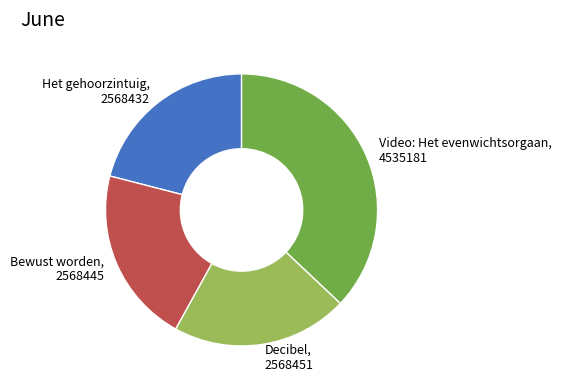

Does any single category account for the majority?

No